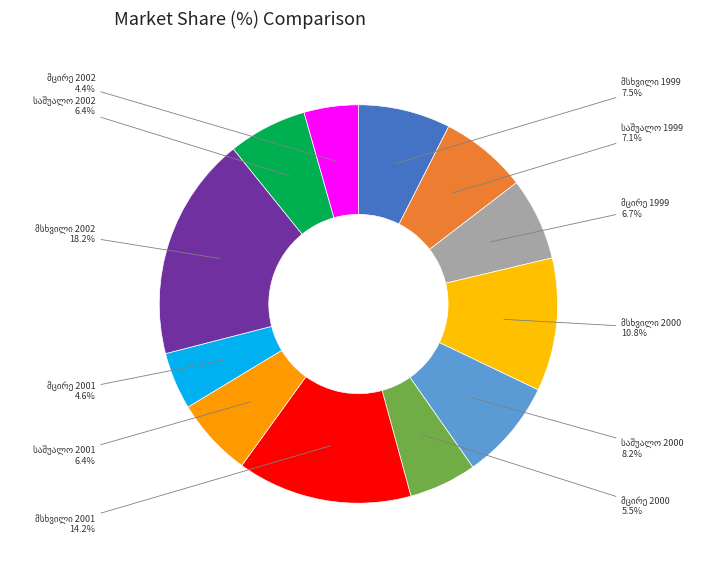

The მცირე 2000 slice represents 14% of the pie. True or false?

False